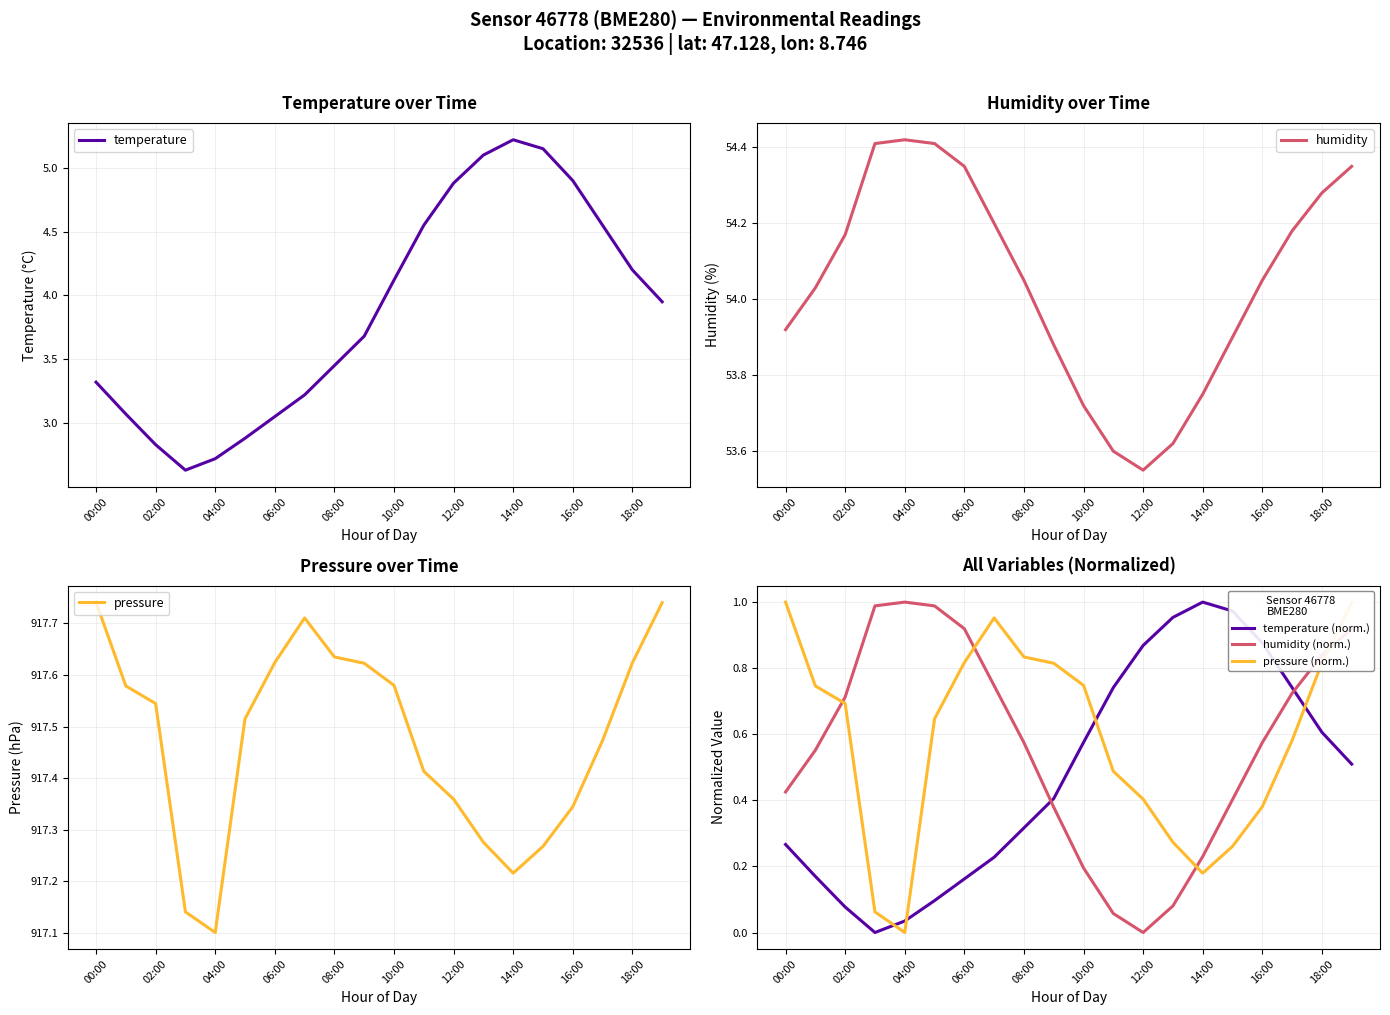

Reading right to left, list all the values displayed in this chart.

temperature: 4.0	4.2	4.5	4.9	5.2	5.2	5.1	4.9	4.5	4.1	3.7	3.5	3.2	3.0	2.9	2.7	2.6	2.8	3.1	3.3
humidity: 54.4	54.3	54.2	54.0	53.9	53.8	53.6	53.5	53.6	53.7	53.9	54.0	54.2	54.4	54.4	54.4	54.4	54.2	54.0	53.9
pressure: 917.7	917.6	917.5	917.3	917.3	917.2	917.3	917.4	917.4	917.6	917.6	917.6	917.7	917.6	917.5	917.1	917.1	917.5	917.6	917.7
temperature (norm.): 0.5	0.6	0.7	0.9	1.0	1.0	1.0	0.9	0.7	0.6	0.4	0.3	0.2	0.2	0.1	0.0	0.0	0.1	0.2	0.3
humidity (norm.): 0.9	0.8	0.7	0.6	0.4	0.2	0.1	0.0	0.1	0.2	0.4	0.6	0.7	0.9	1.0	1.0	1.0	0.7	0.6	0.4
pressure (norm.): 1.0	0.8	0.6	0.4	0.3	0.2	0.3	0.4	0.5	0.7	0.8	0.8	1.0	0.8	0.6	0.0	0.1	0.7	0.7	1.0